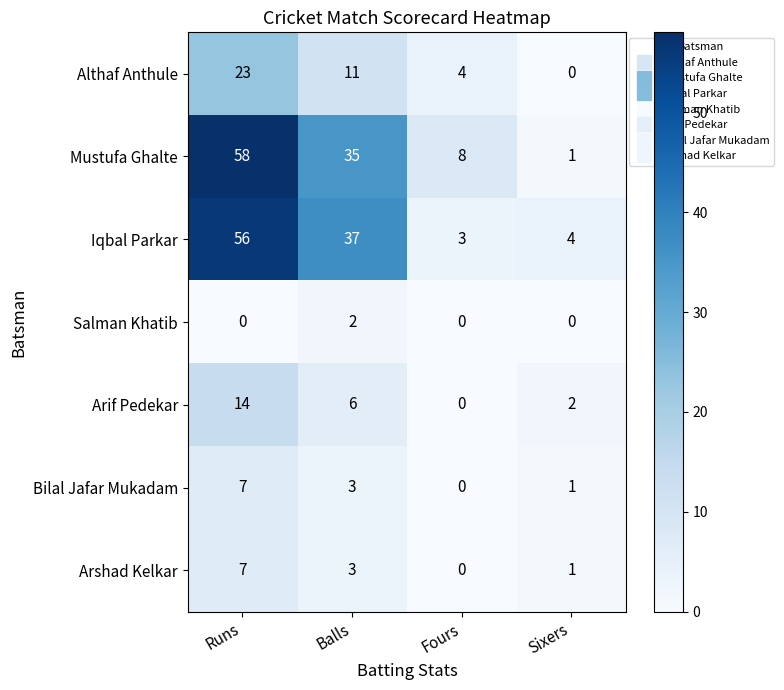

At which label is Mustufa Ghalte closest to 29?

Balls